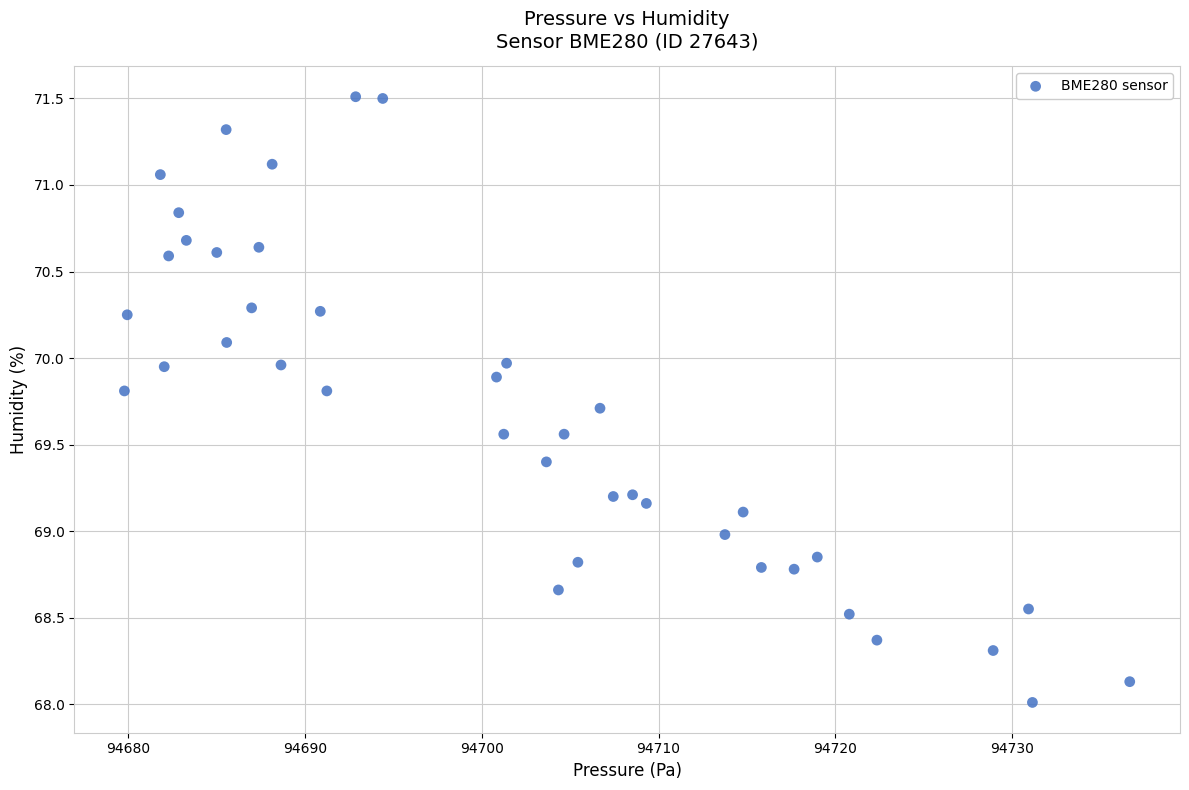

What is the range of X values (max minus min)?

56.8